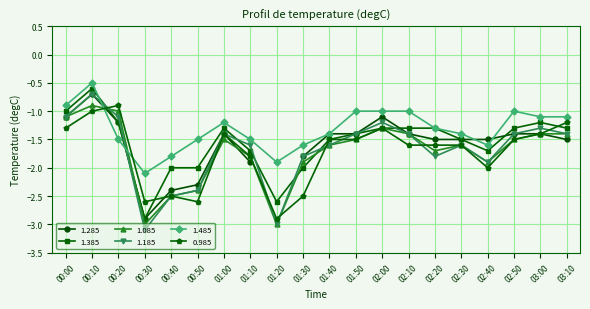

What is the difference between the highest and lowest values at 02:00?

0.3